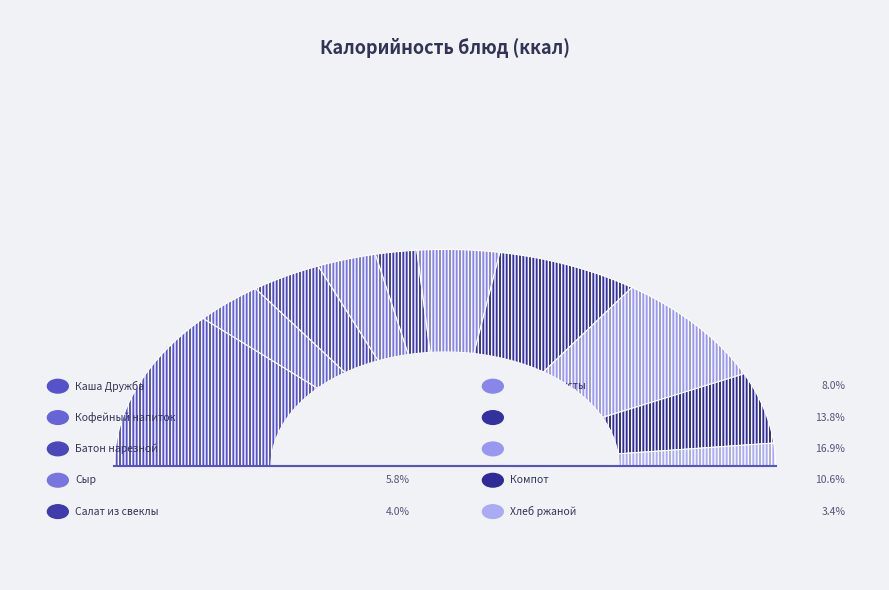

Is it true that Салат из свеклы is 1% of the pie?

False